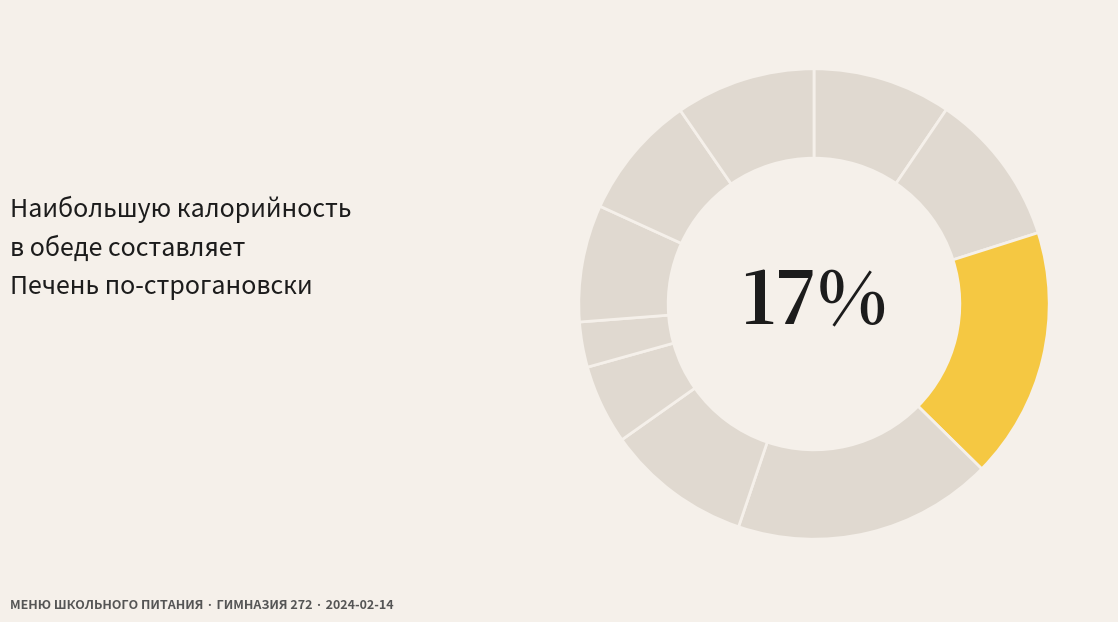

To the nearest percent, what is the average slice percentage?

10%